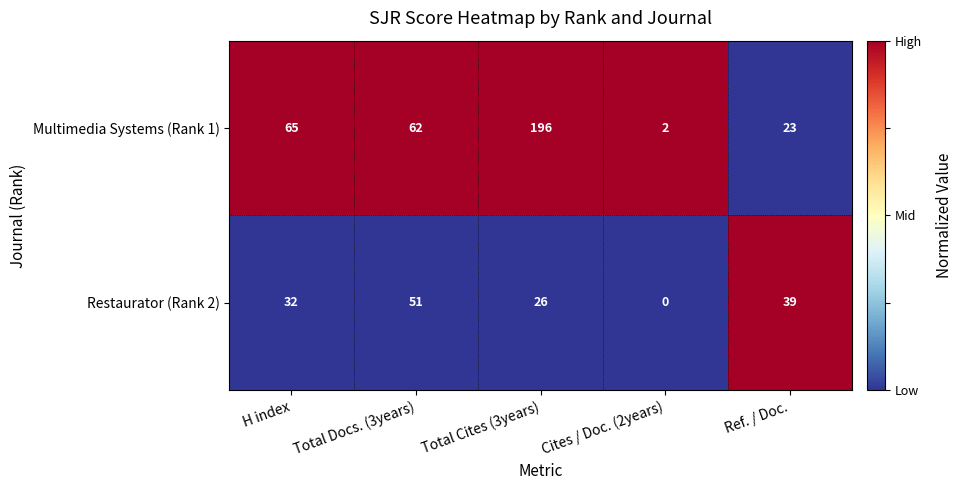

List the labels in order of Multimedia Systems (Rank 1) value, smallest first.

Cites / Doc. (2years), Ref. / Doc., Total Docs. (3years), H index, Total Cites (3years)